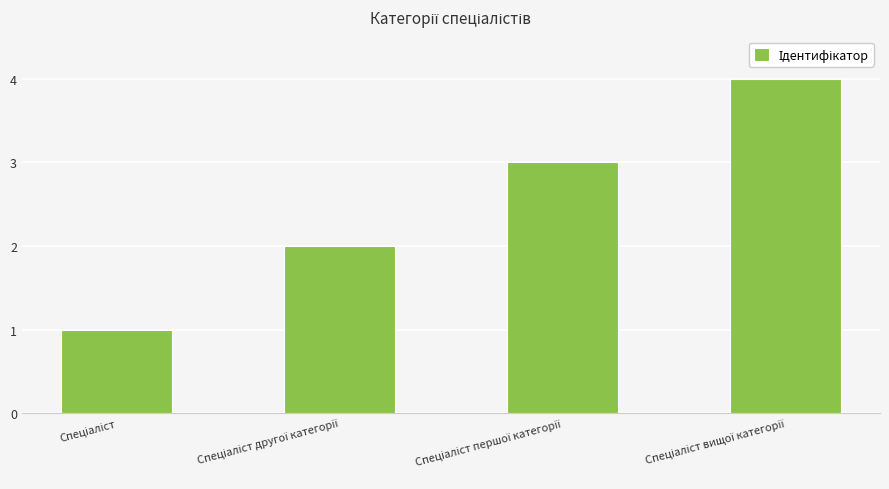

What is the difference between the maximum and minimum values?

3